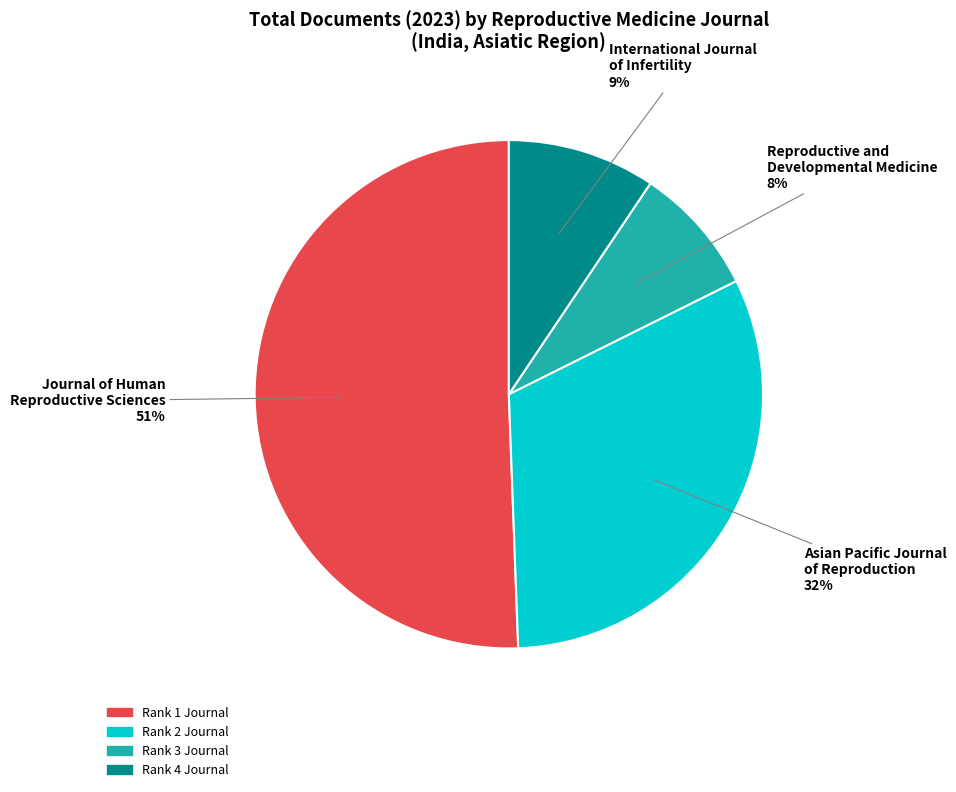

Does Asian Pacific Journal of Reproduction represent more than half of the total?

No